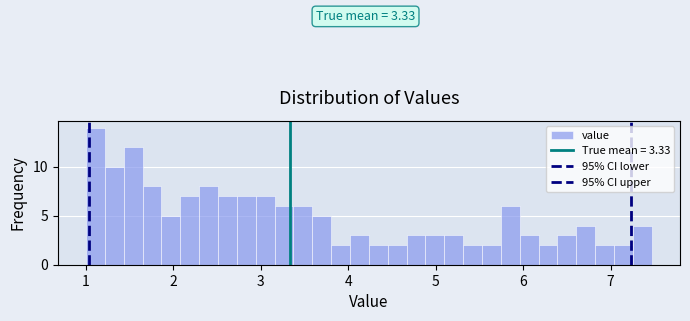

Read against the x-axis, roughly where is the centre of the tallest bar?

1.1